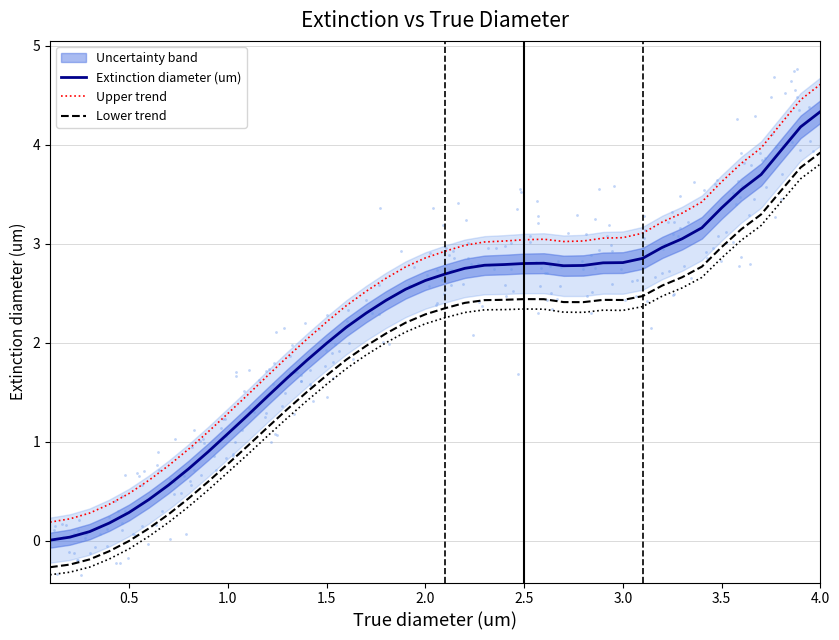

What are all the series names shown in the legend?

Extinction diameter (um), Upper trend, Lower trend